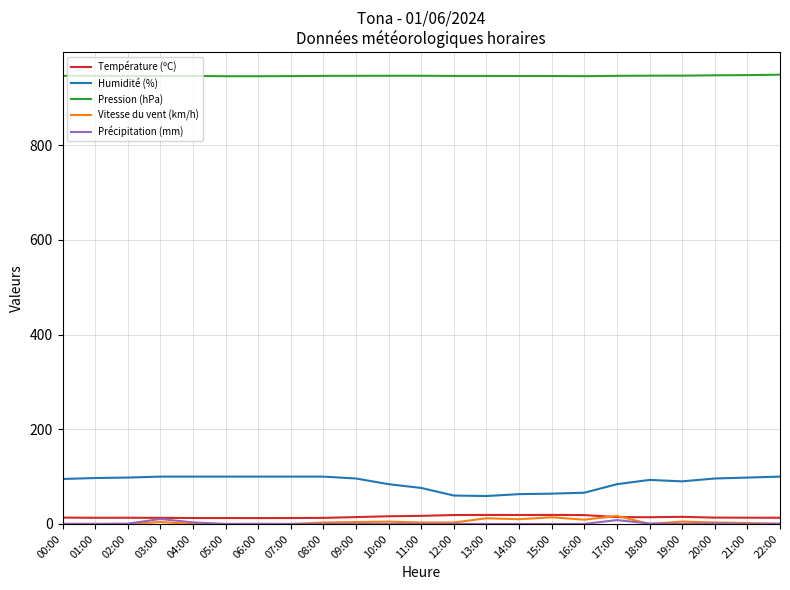

Which series has the largest total across all categories?

Pression (hPa)